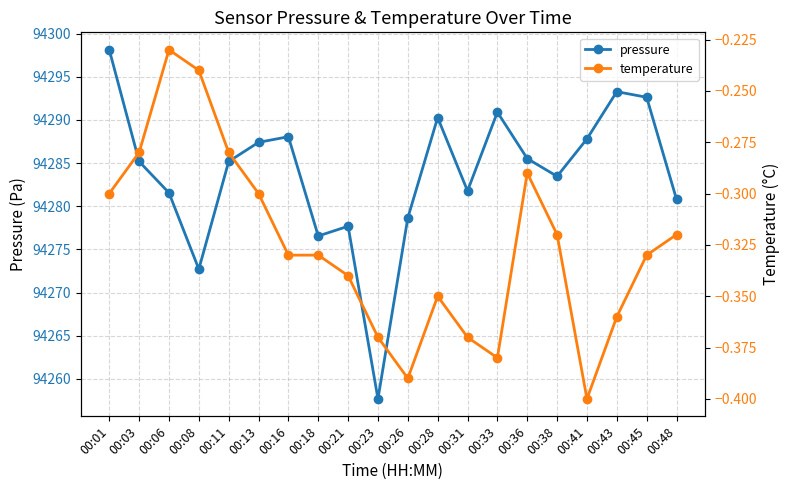

At which label does pressure first exceed 94285?

00:01